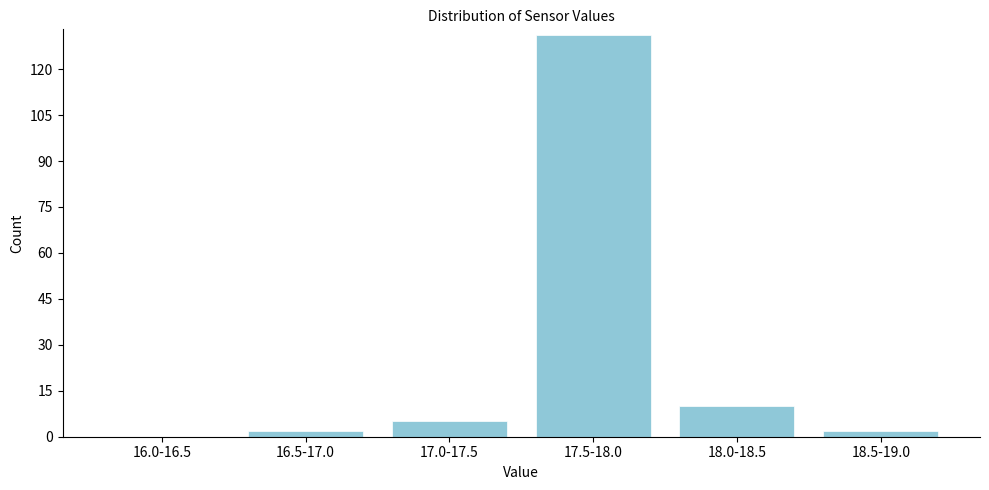

Reading right to left, transcribe all the data shown in this chart.

18.5-19.0=2	18.0-18.5=10	17.5-18.0=131	17.0-17.5=5	16.5-17.0=2	16.0-16.5=0